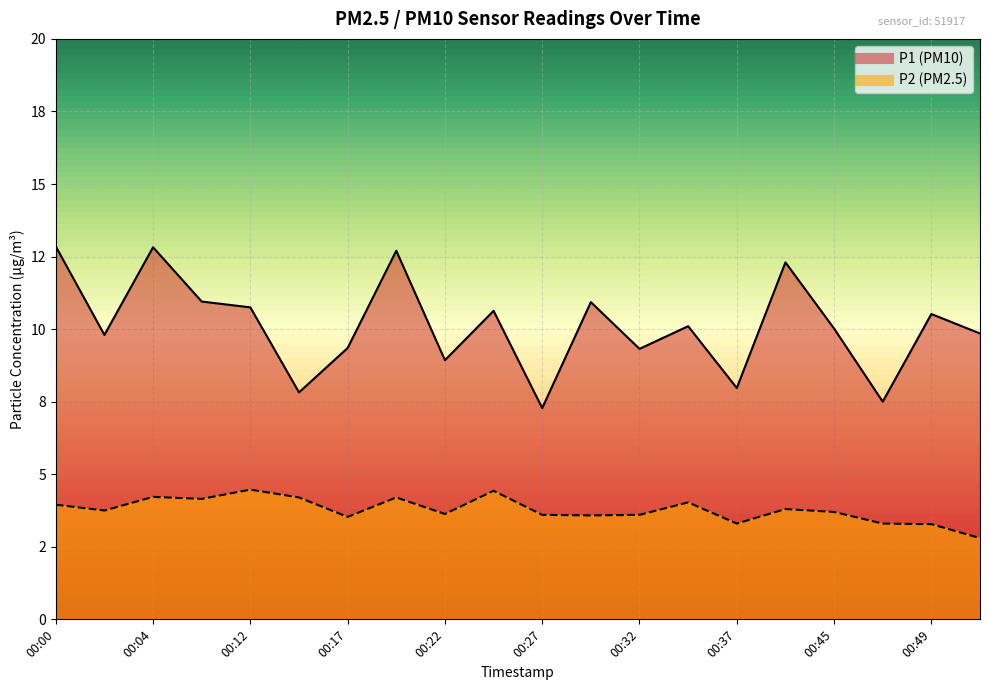

Which has a higher value, 00:32 or 00:24?

00:24